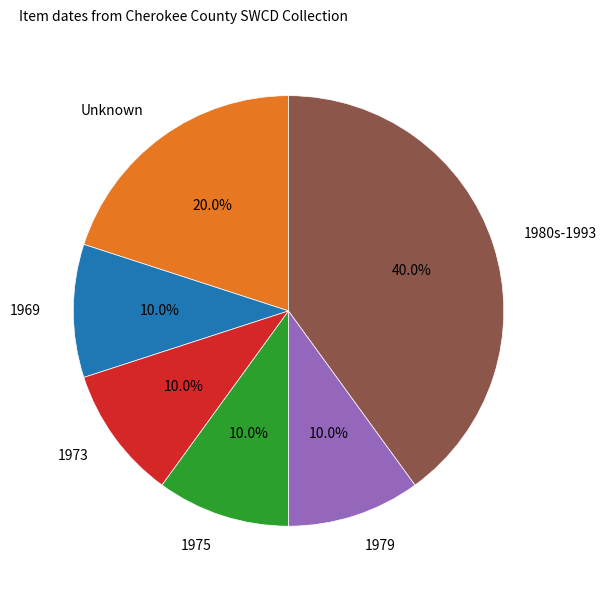

Is there any slice that represents more than half of the pie?

No